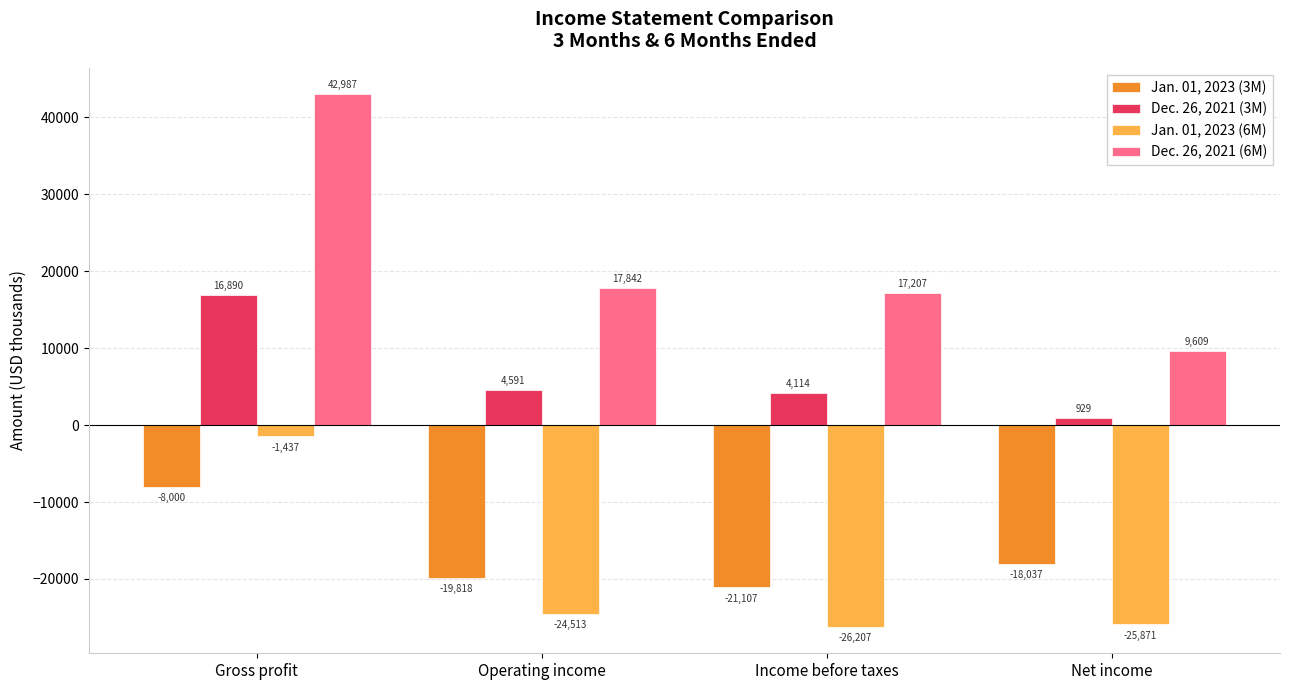

What is the average value of the Dec. 26, 2021 (6M) series?

21911